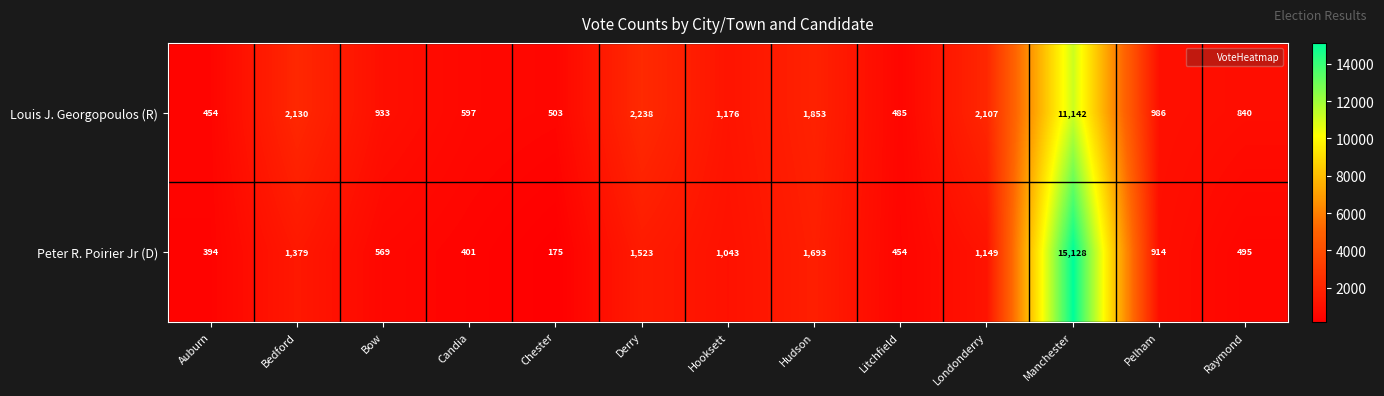

What is the sum of all Peter R. Poirier Jr (D) values?

25317